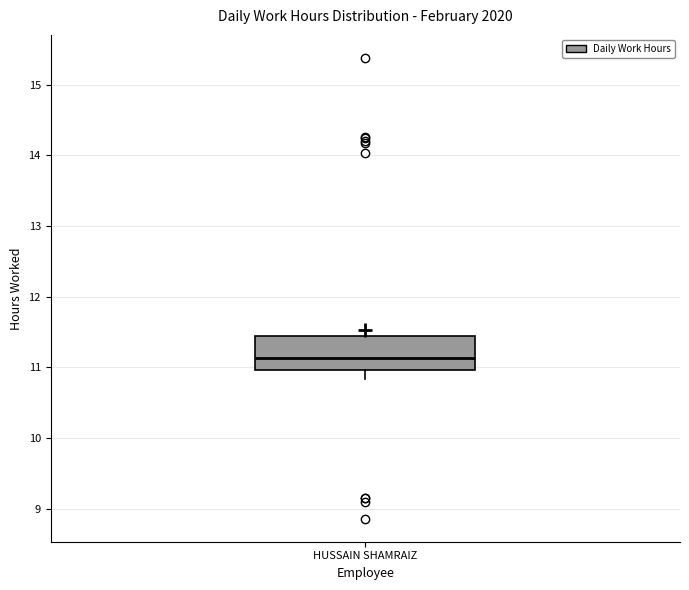

Transcribe this box plot: give where the median line is, the range the box spans, and where the two whiskers end, as read against the y-axis. The values are not printed on the chart, so give them approximately, as read against the axis.

median 11.1, box 11.0 to 11.5, whiskers 10.8 to 11.5